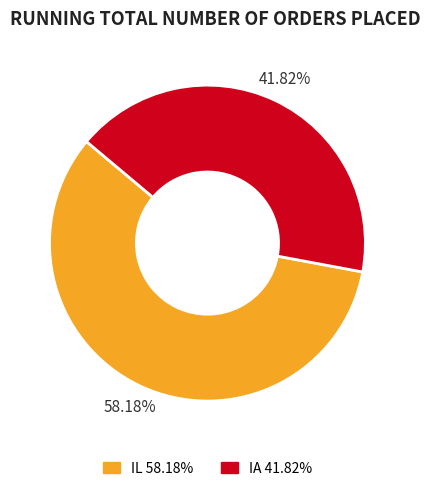

Which has a higher value, IA or IL?

IL